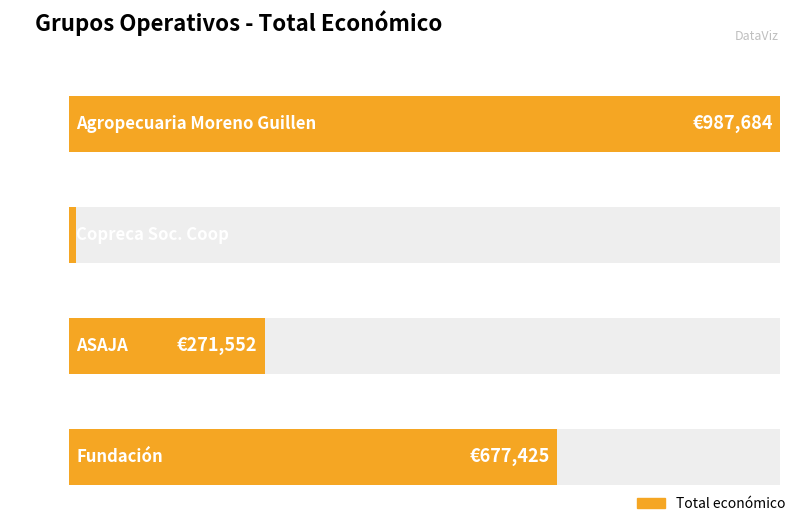

The value at ASAJA is 89959. True or false?

False